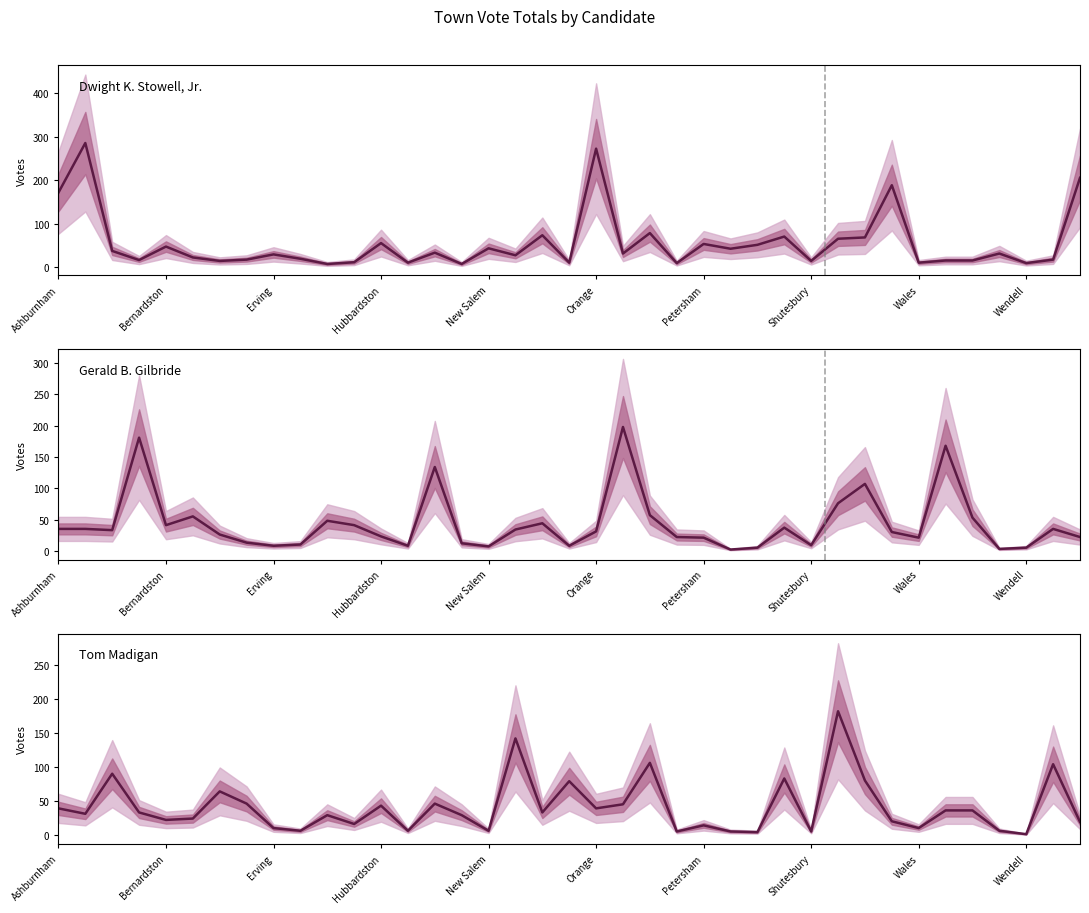

What is the maximum value shown in the chart?

286